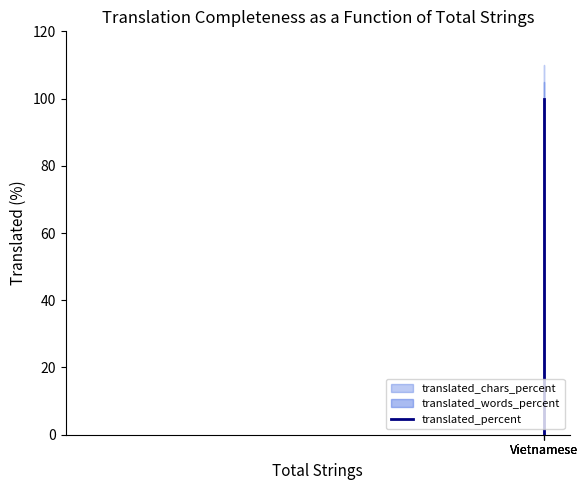

How many lines are shown in the chart?

1